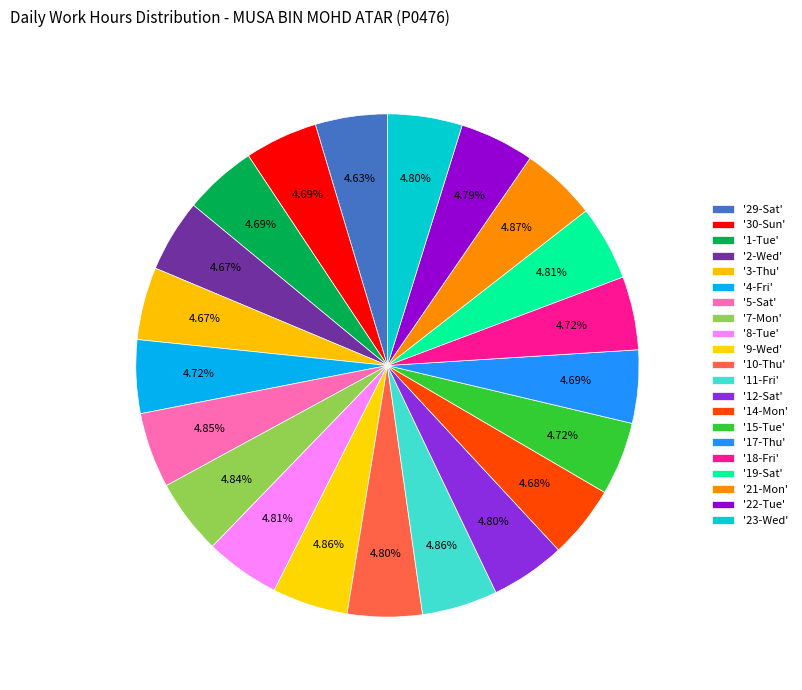

Which category has the smallest portion of the pie?

29-Sat